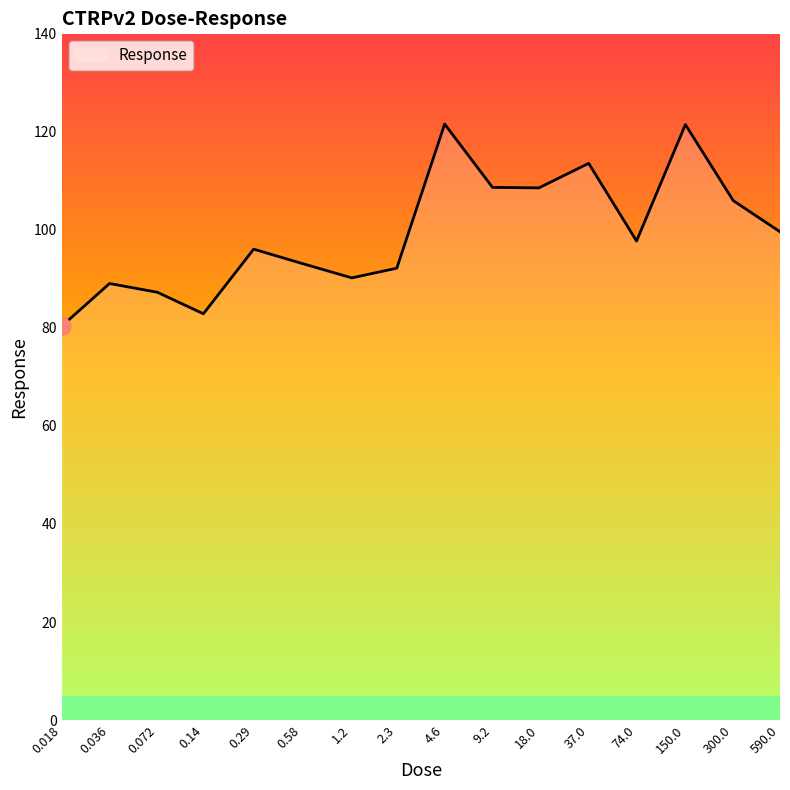

Is this an area chart (filled region under the line)?

Yes